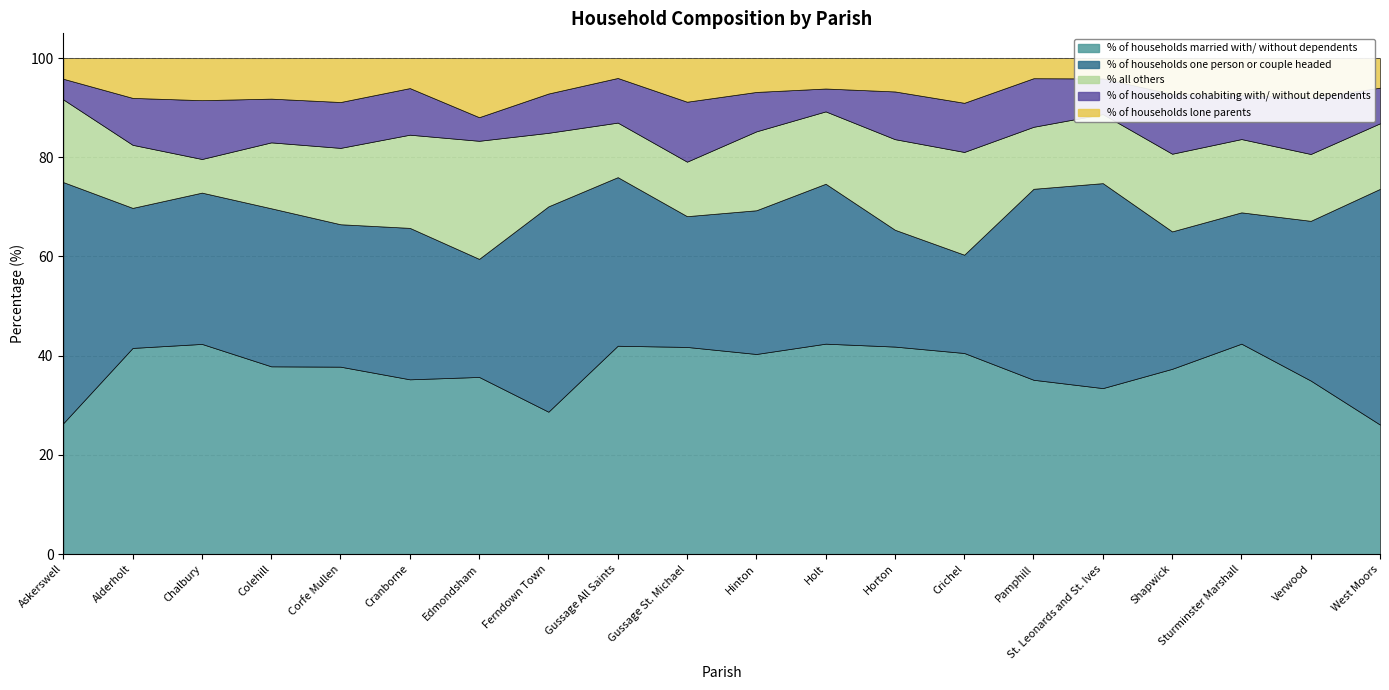

Which series ends up on top after the final intersection of % all others and % of households one person or couple headed?

% of households one person or couple headed